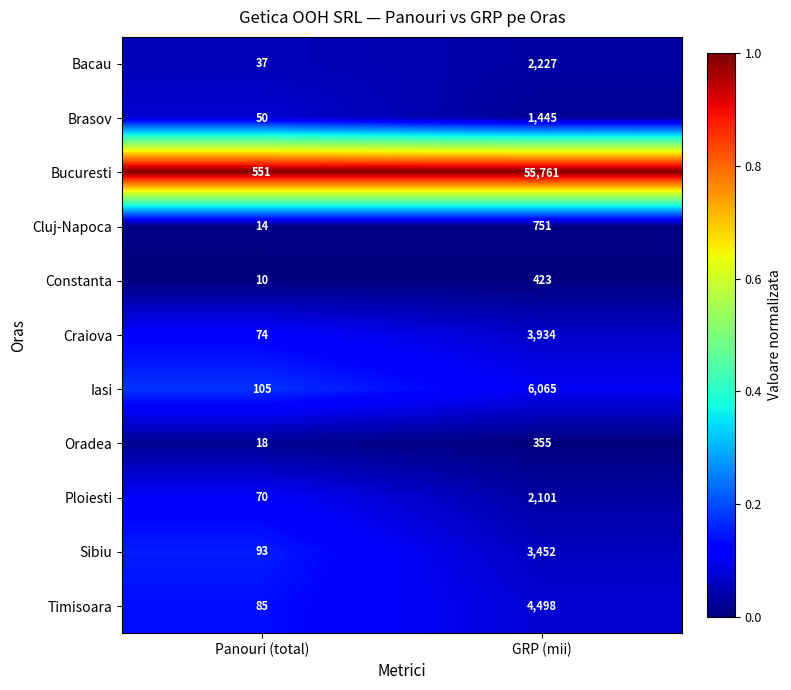

Which series changed the most between Panouri (total) and GRP (mii)?

Bucuresti